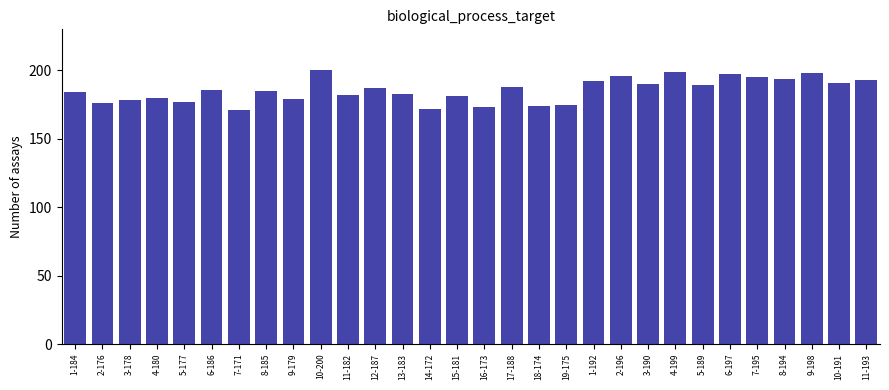

What is the change in value from 8-185 to 8-194?

+9